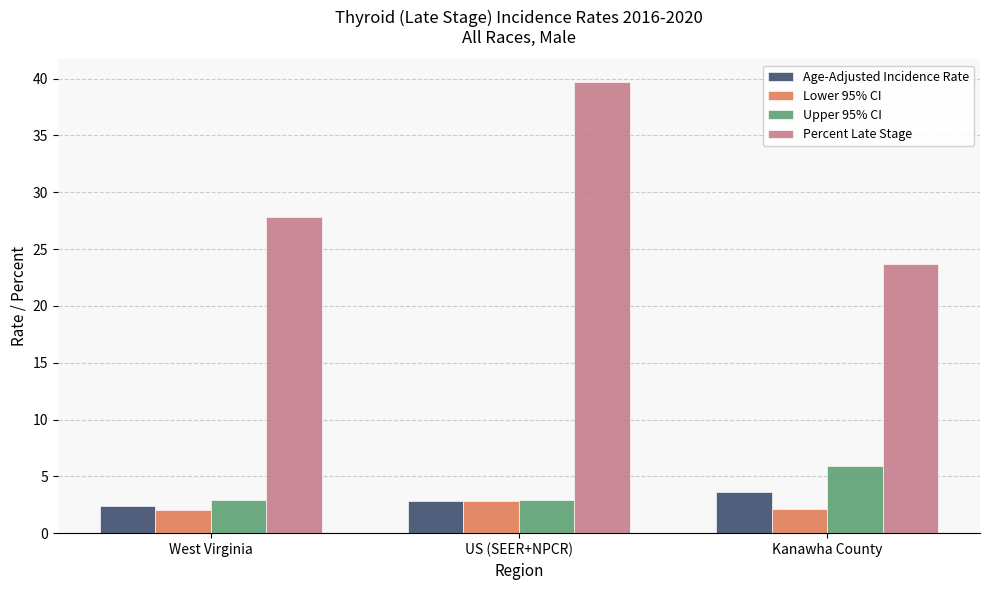

What are all the series names shown in the legend?

Age-Adjusted Incidence Rate, Lower 95% CI, Upper 95% CI, Percent Late Stage